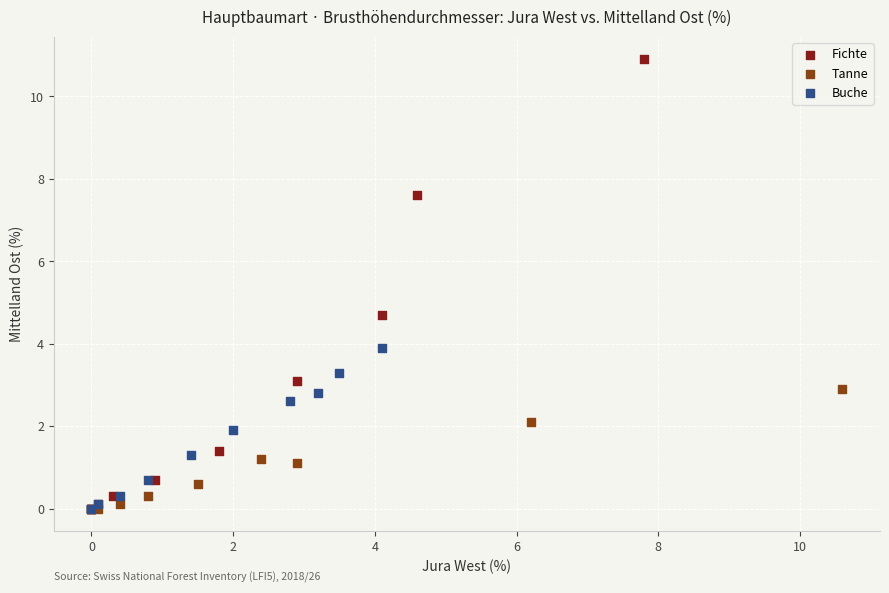

Which series reaches the maximum Y coordinate?

Fichte